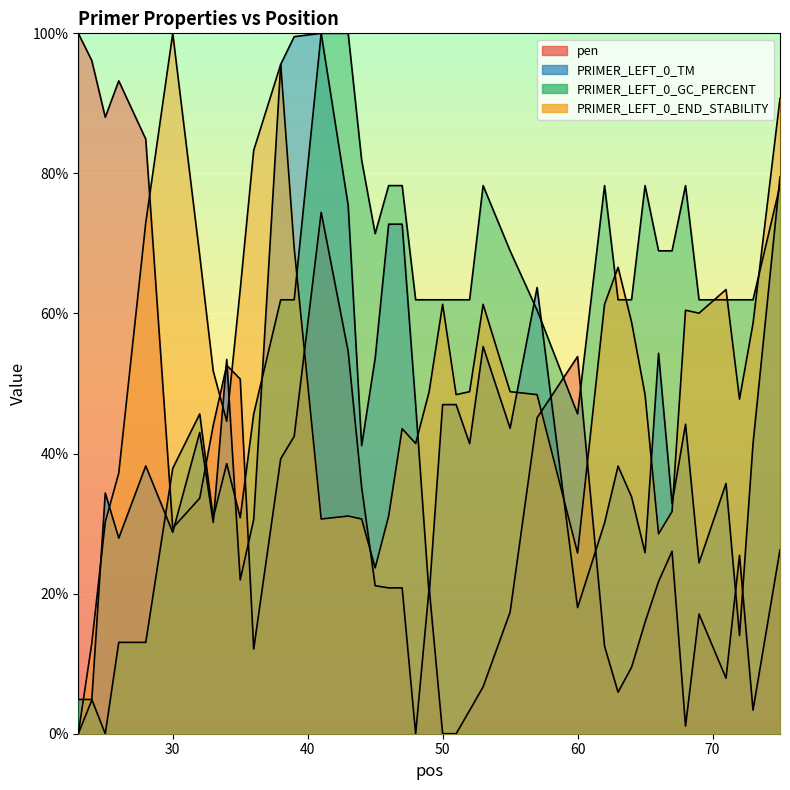

What are all the series names shown in the legend?

pen, PRIMER_LEFT_0_TM, PRIMER_LEFT_0_GC_PERCENT, PRIMER_LEFT_0_END_STABILITY